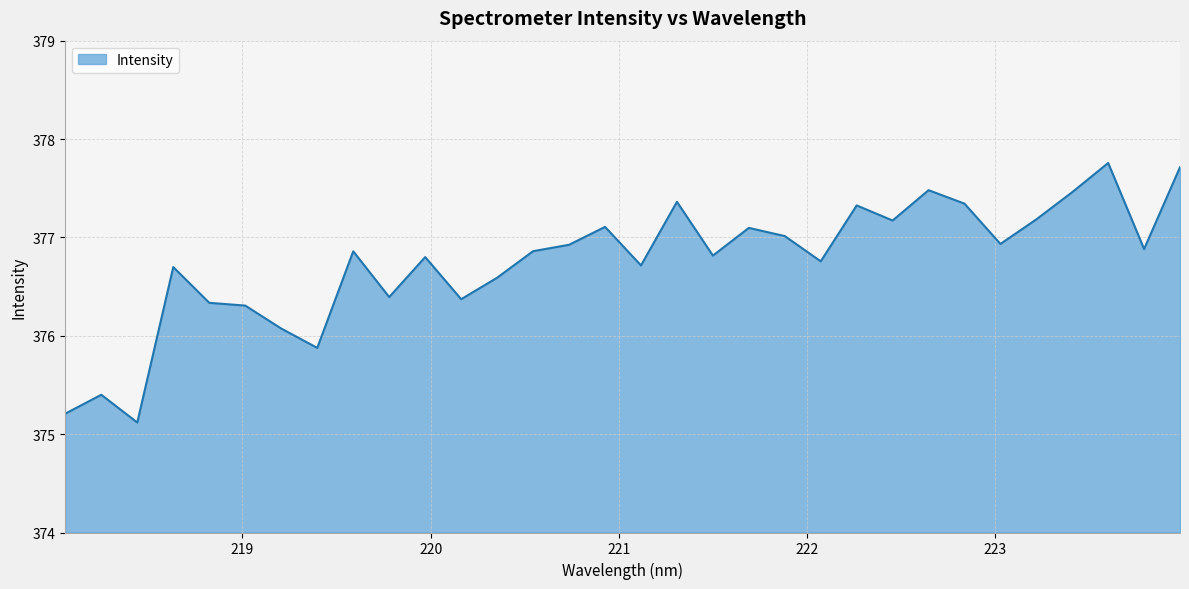

What is the difference between the maximum and minimum values?

2.6